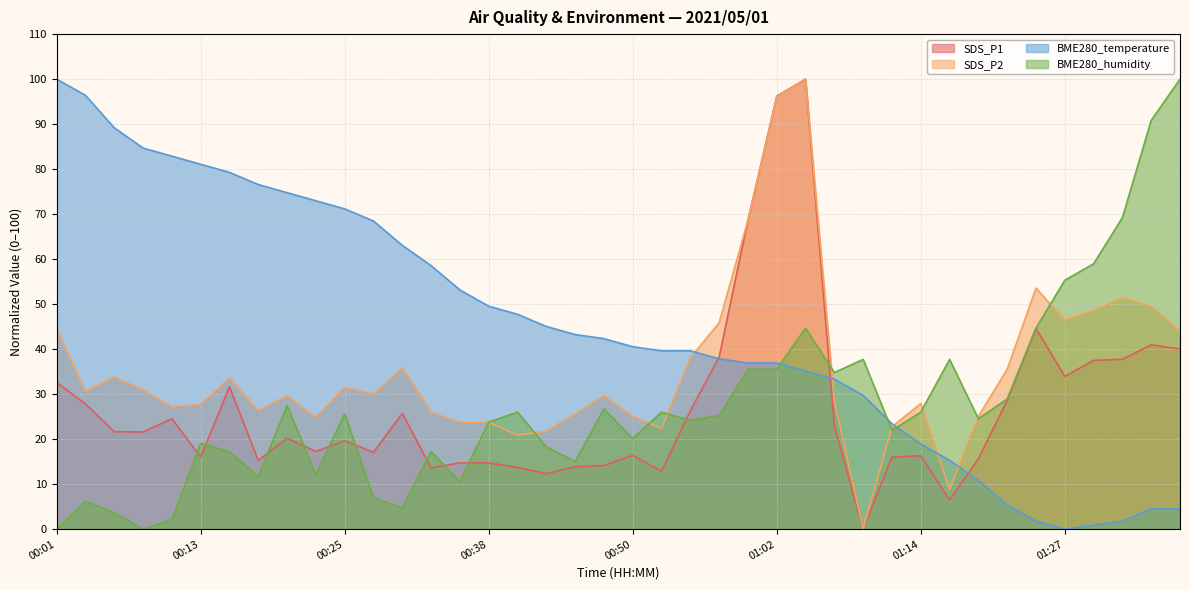

What are all the series names shown in the legend?

SDS_P1, SDS_P2, BME280_temperature, BME280_humidity